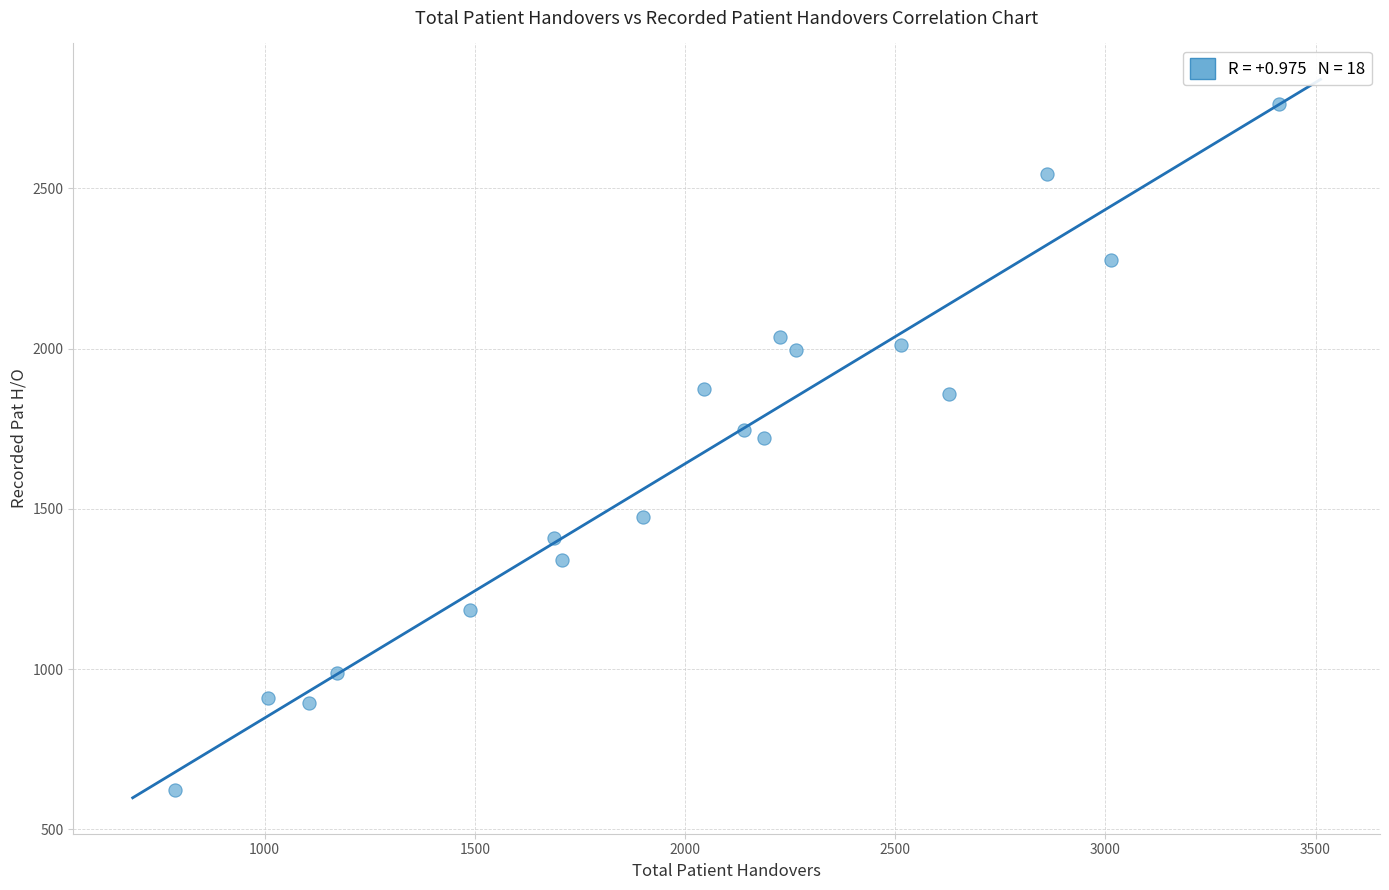

What is the range of Y values (max minus min)?

2140